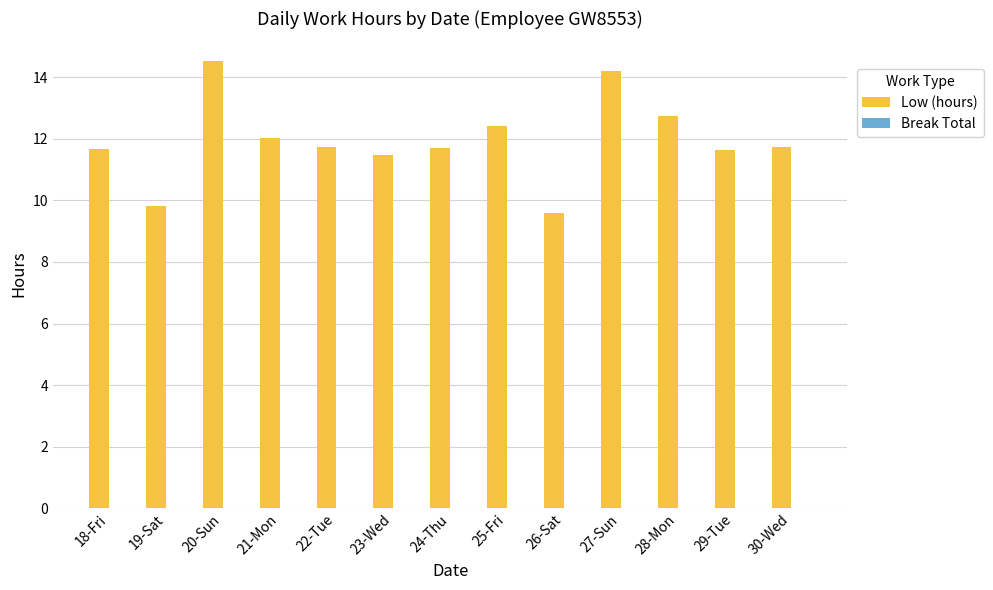

True or false: the data shows 11.7 at 24-Thu.

True